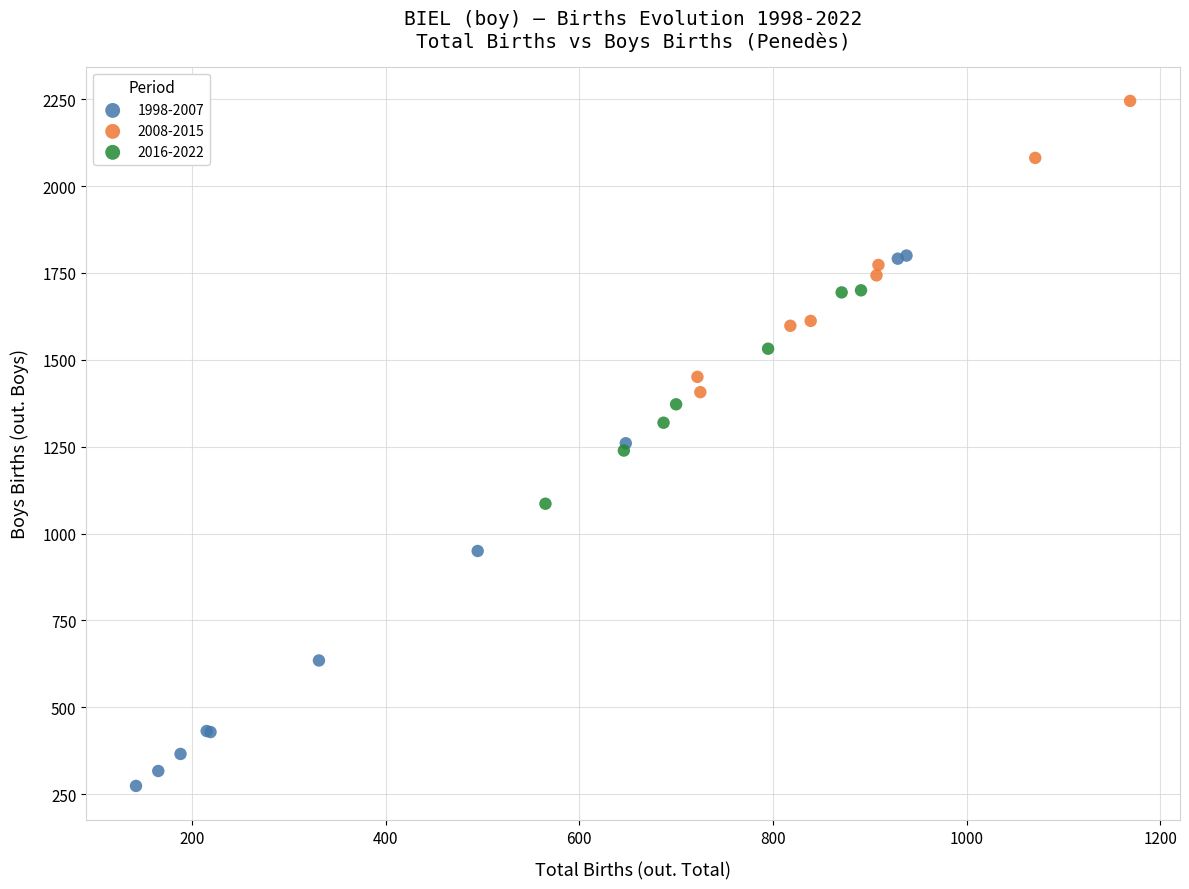

Which series contains the highest Y value?

2008-2015